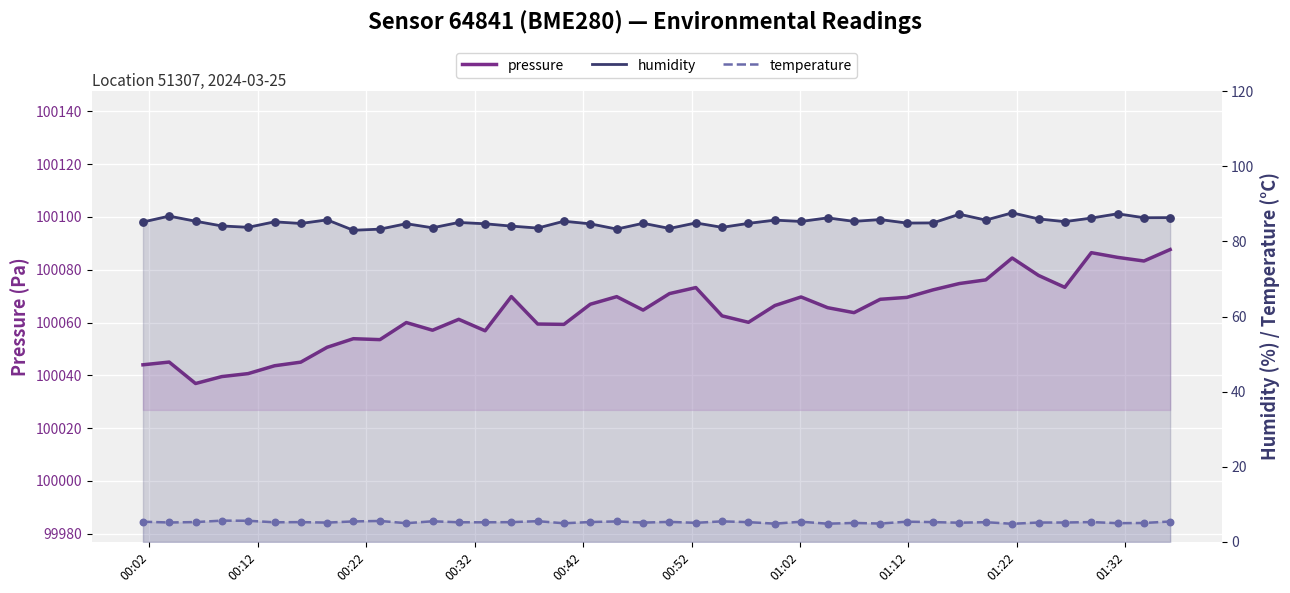

At how many categories does at least one series exceed 63457?

40